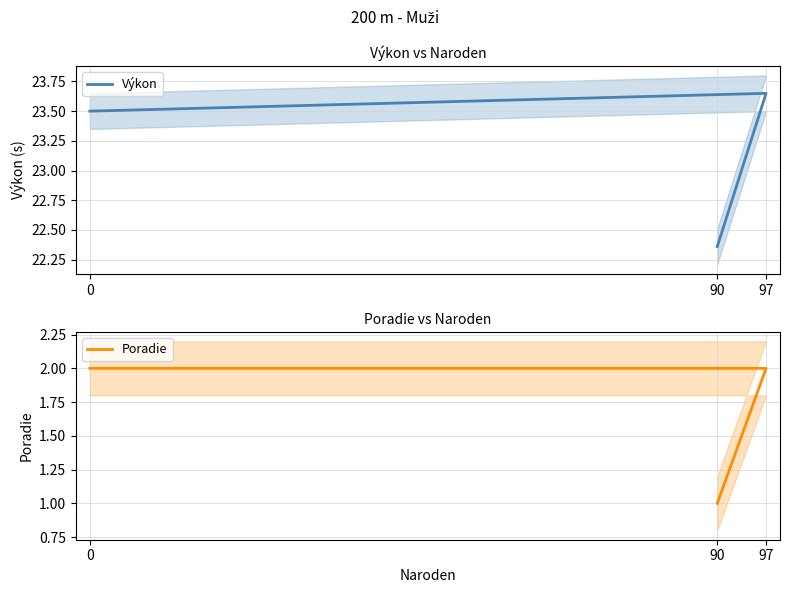

Is this an area chart (filled region under the line)?

No